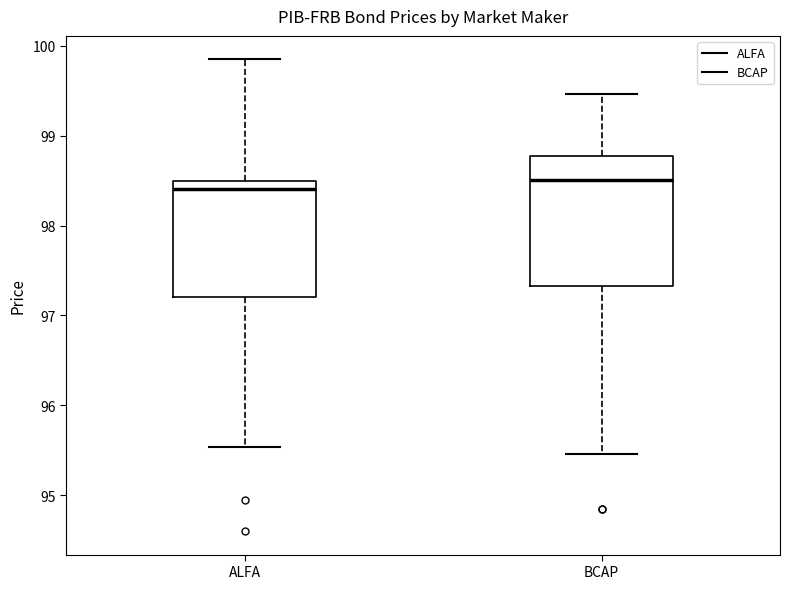

Reading left to right, read every box against the y-axis: the position of its median line, the range the box covers, and the ends of its whiskers. The values are not printed on the chart, so give them approximately, as read against the axis.

ALFA: median 98.4, box 97.2 to 98.5, whiskers 95.5 to 99.9
BCAP: median 98.5, box 97.3 to 98.8, whiskers 95.5 to 99.5